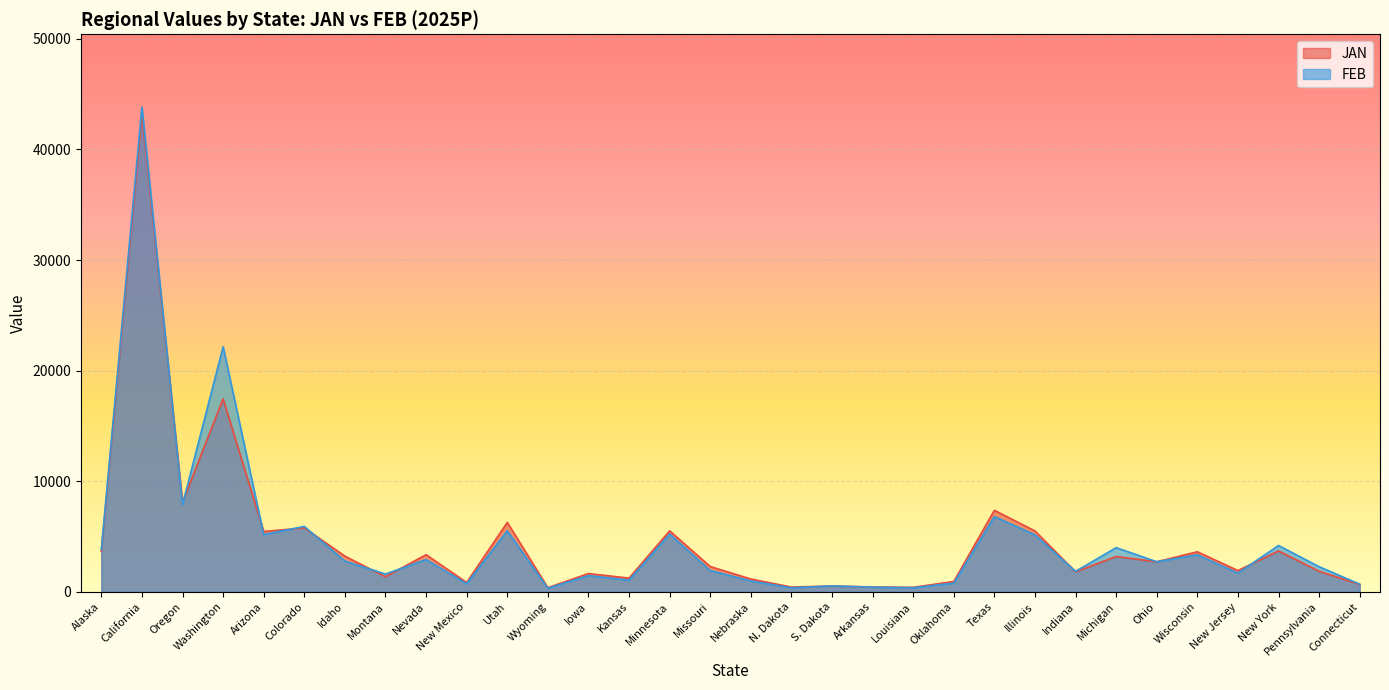

At which label is JAN closest to 21761?

Washington